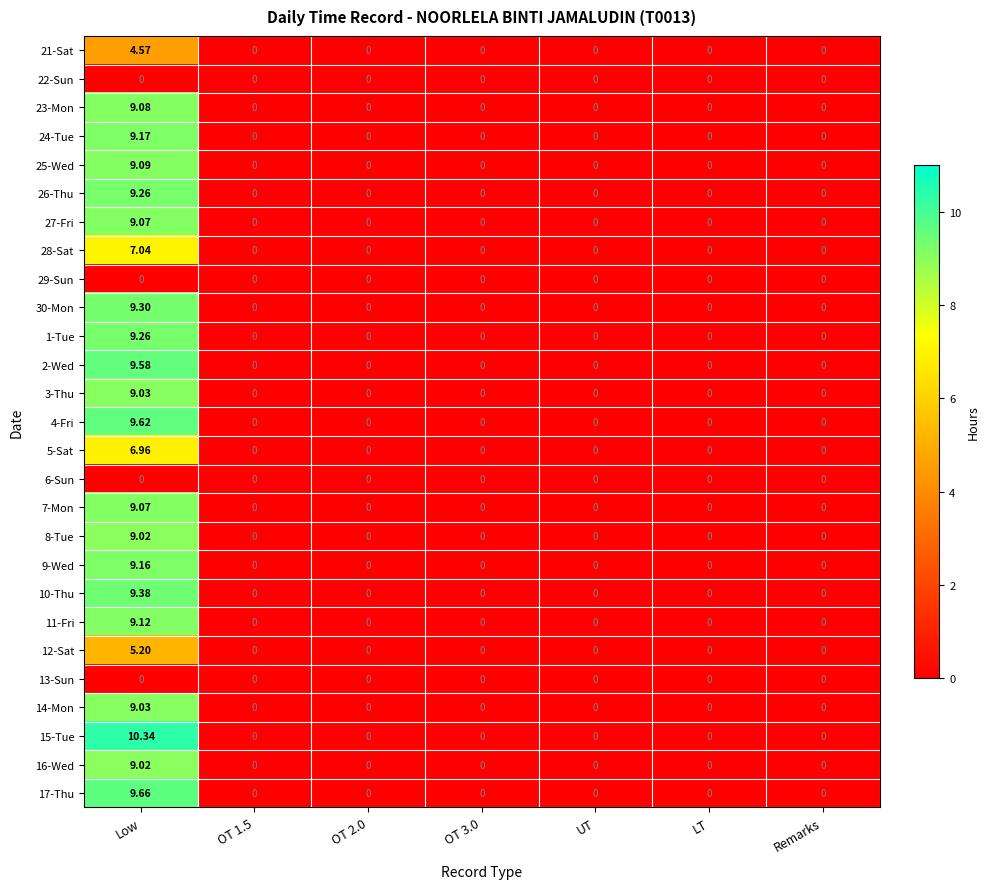

Which category has the highest value in the 26-Thu series?

Low